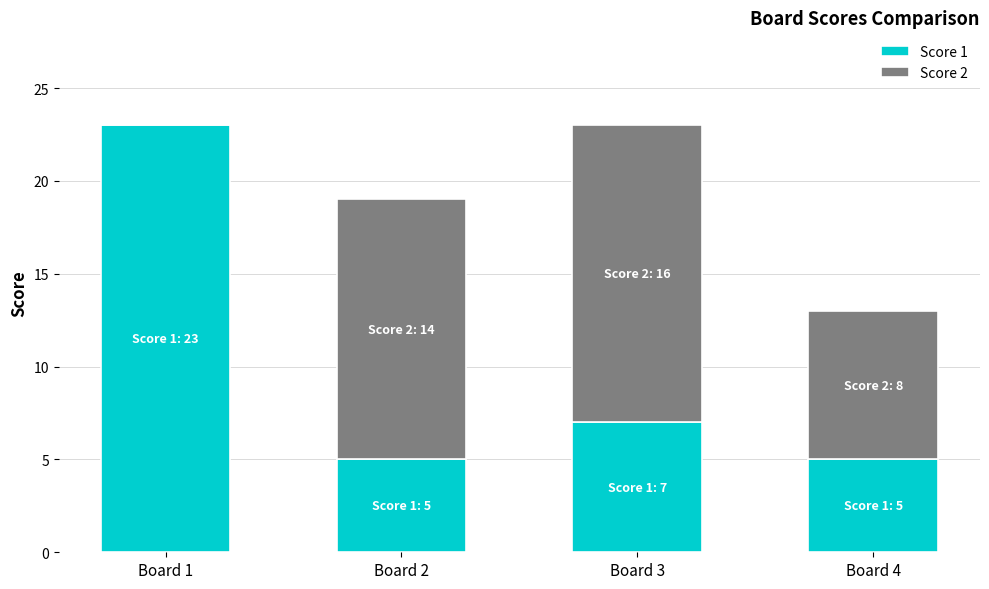

What is the maximum value for Score 1?

23